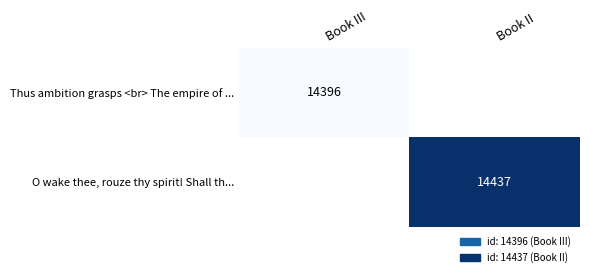

Is it true that O wake thee, rouze thy spirit! Shall th... equals 14437 at Book II?

True